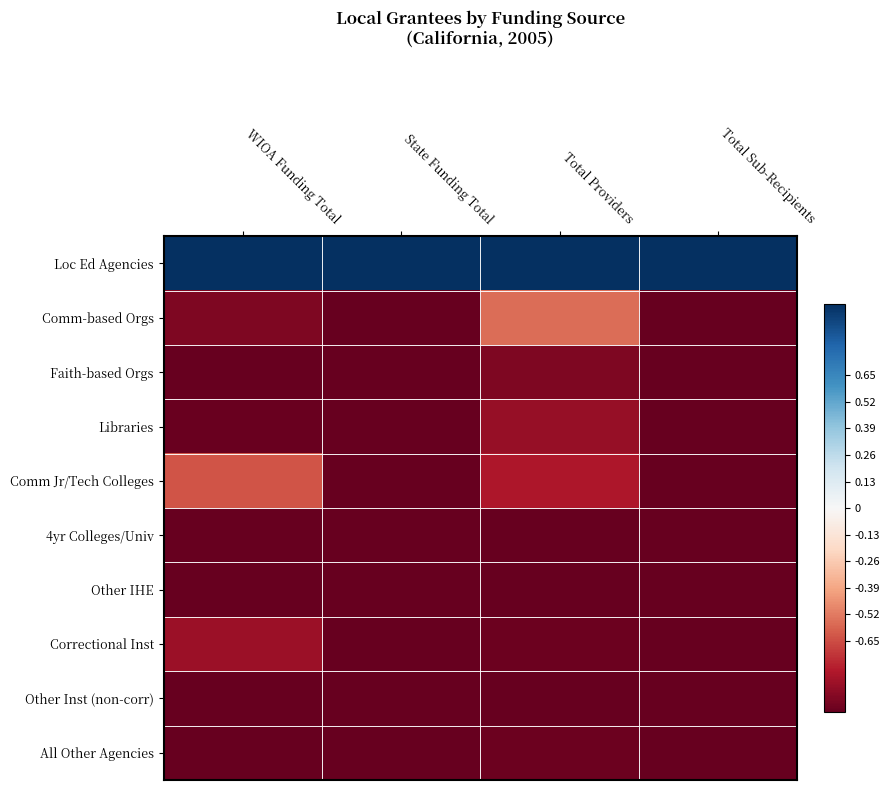

Reading left to right, list all the values displayed in this chart.

Loc Ed Agencies: WIOA Funding Total=1.0	State Funding Total=1.0	Total Providers=1.0	Total Sub-Recipients=1.0
Comm-based Orgs: WIOA Funding Total=-0.9	State Funding Total=-1.0	Total Providers=-0.6	Total Sub-Recipients=-1.0
Faith-based Orgs: WIOA Funding Total=-1.0	State Funding Total=-1.0	Total Providers=-0.9	Total Sub-Recipients=-1.0
Libraries: WIOA Funding Total=-1.0	State Funding Total=-1.0	Total Providers=-0.9	Total Sub-Recipients=-1.0
Comm Jr/Tech Colleges: WIOA Funding Total=-0.6	State Funding Total=-1.0	Total Providers=-0.8	Total Sub-Recipients=-1.0
4yr Colleges/Univ: WIOA Funding Total=-1.0	State Funding Total=-1.0	Total Providers=-1.0	Total Sub-Recipients=-1.0
Other IHE: WIOA Funding Total=-1.0	State Funding Total=-1.0	Total Providers=-1.0	Total Sub-Recipients=-1.0
Correctional Inst: WIOA Funding Total=-0.9	State Funding Total=-1.0	Total Providers=-1.0	Total Sub-Recipients=-1.0
Other Inst (non-corr): WIOA Funding Total=-1.0	State Funding Total=-1.0	Total Providers=-1.0	Total Sub-Recipients=-1.0
All Other Agencies: WIOA Funding Total=-1.0	State Funding Total=-1.0	Total Providers=-1.0	Total Sub-Recipients=-1.0